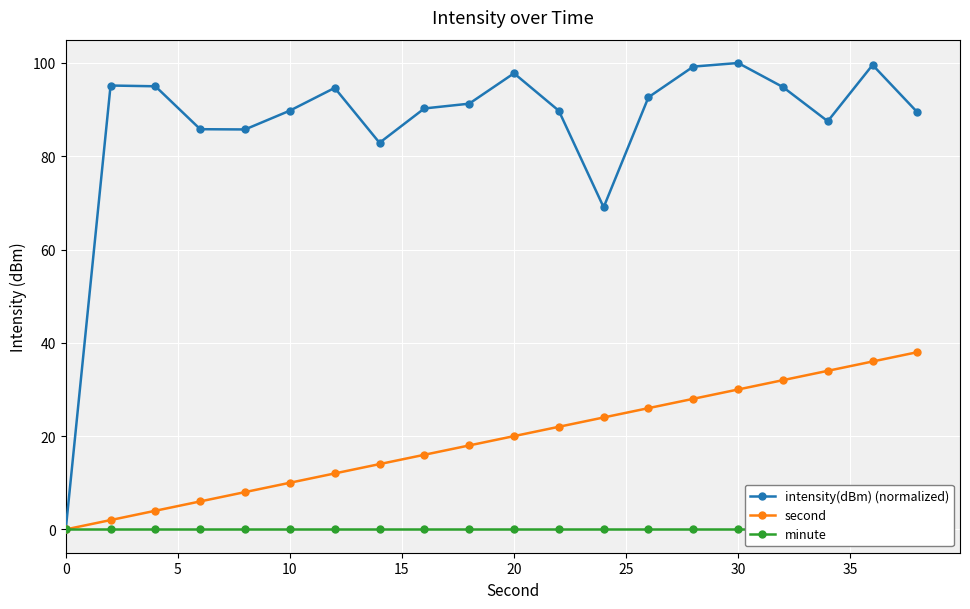

At how many categories does at least one series exceed 90?

11